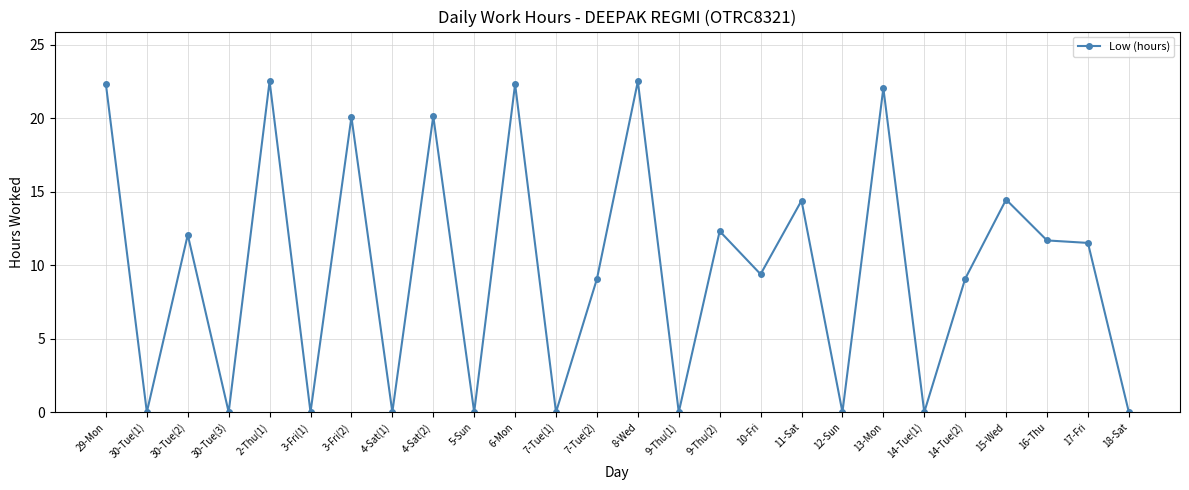

Is it true that the value at 30-Tue(2) is 12.1?

True